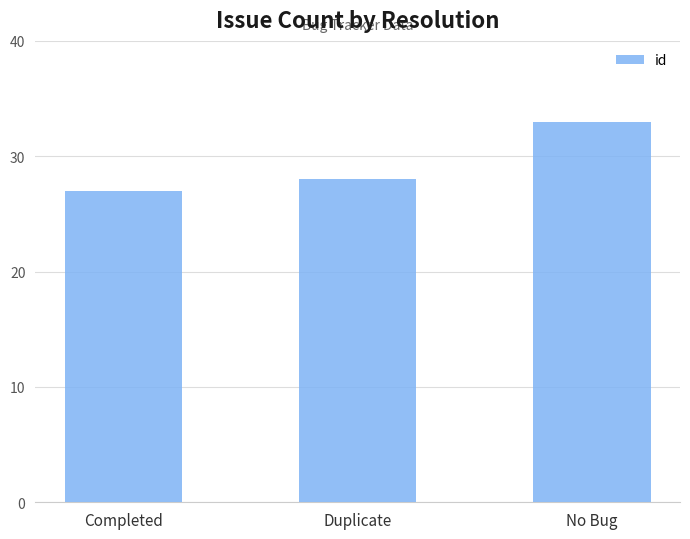

The chart shows a value of 51 at No Bug. True or false?

False